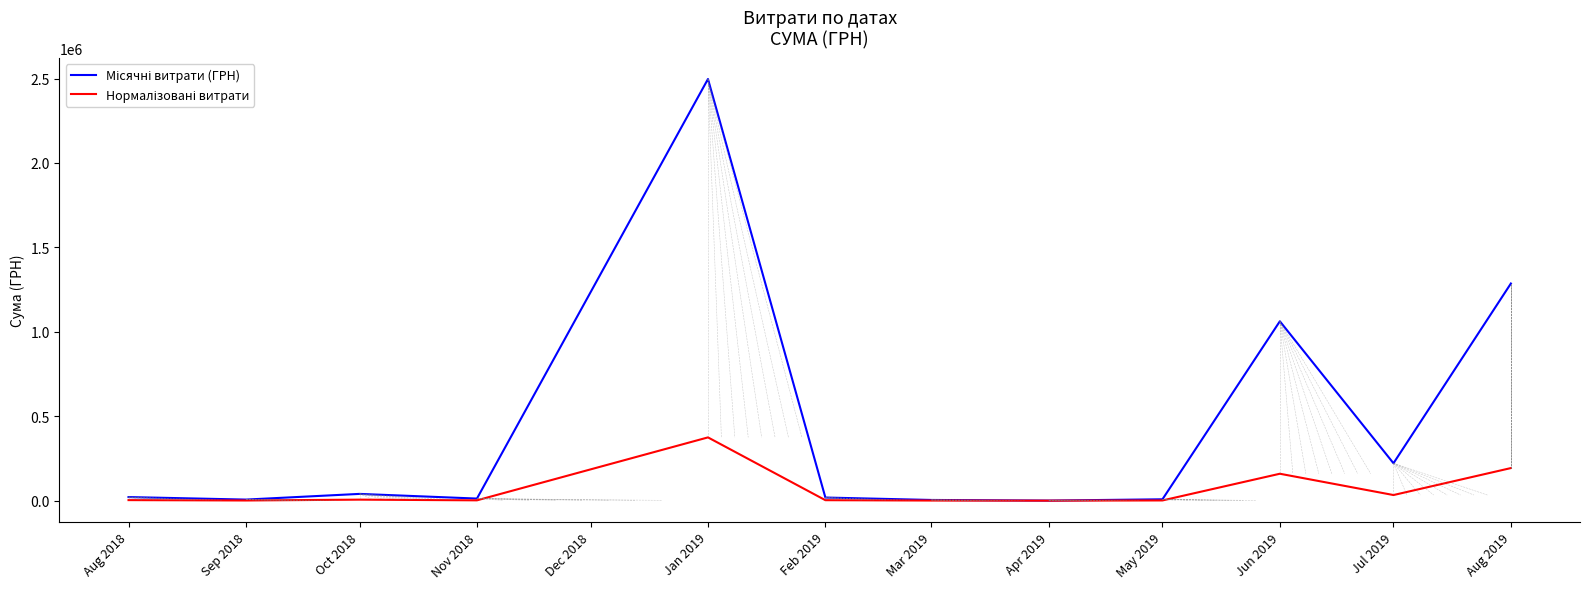

At which category is the sum across all series the highest?

Jan 2019